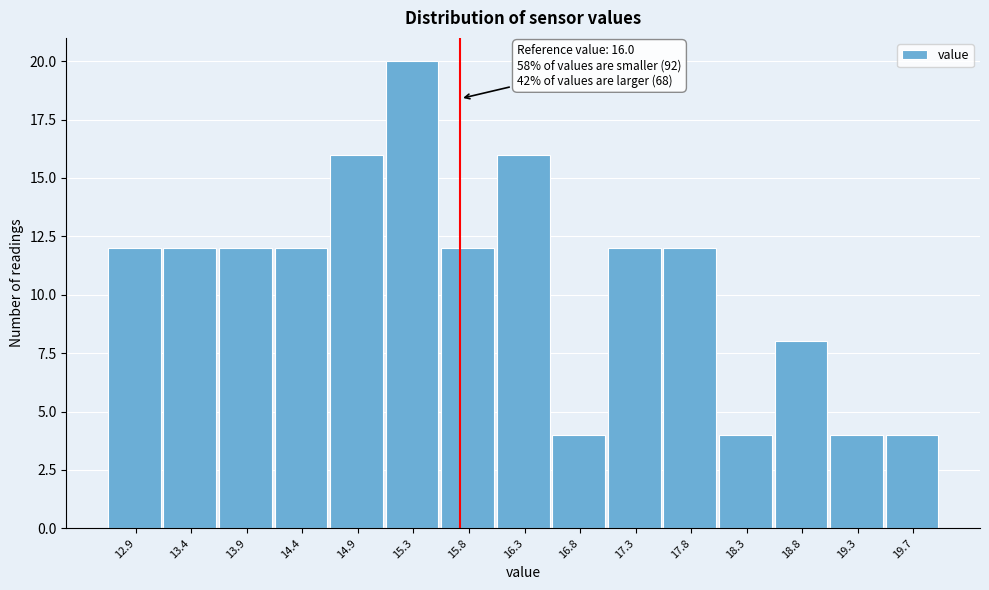

Reading left to right, transcribe all the data shown in this chart.

12	12	12	12	16	20	12	16	4	12	12	4	8	4	4